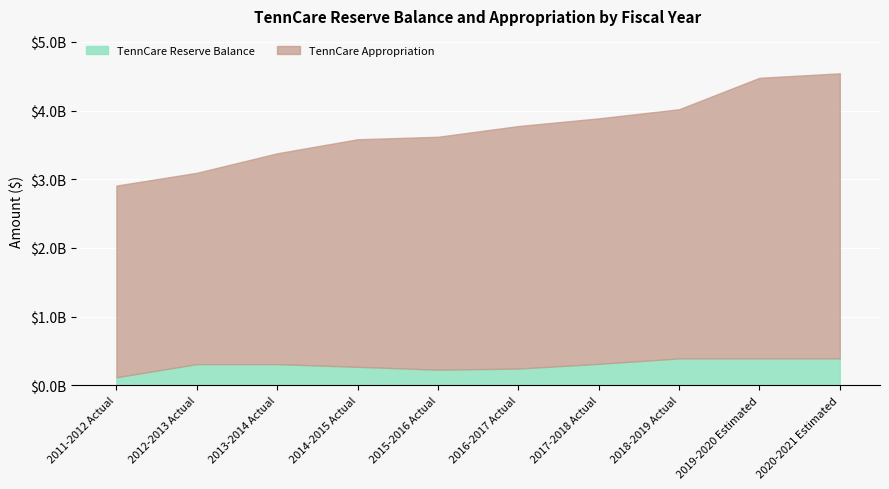

What position from the right is 2017-2018 Actual?

4